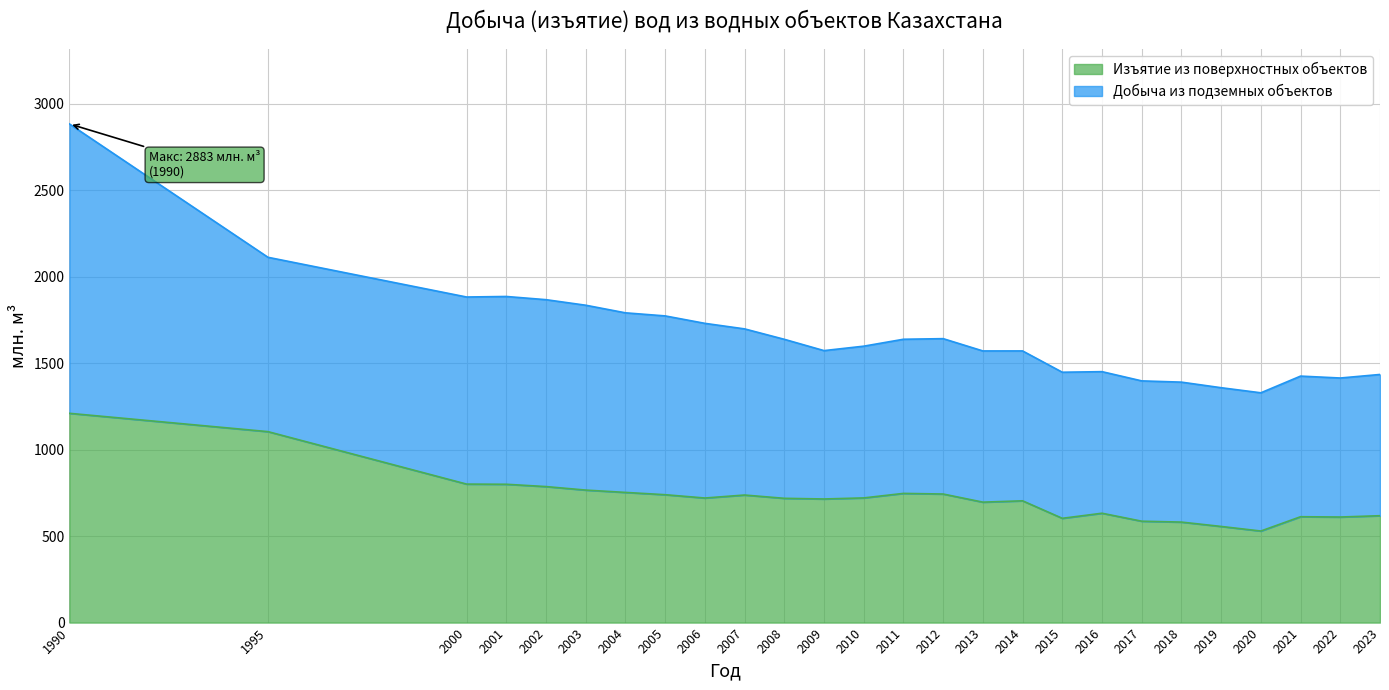

Does the chart display data point markers on the line(s)?

No